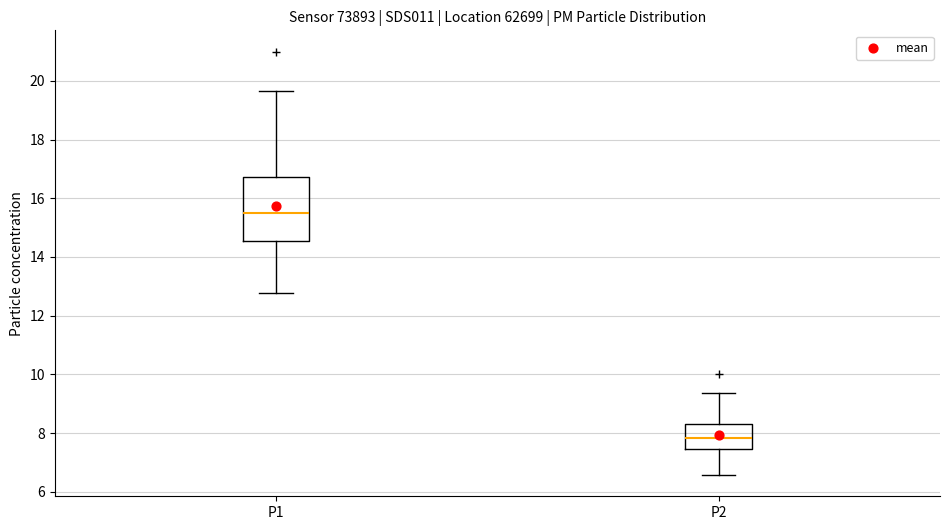

Reading left to right, transcribe this box plot: for each box, give where its median line is, the range the box spans, and where its two whiskers end, as read against the y-axis. The values are not printed on the chart, so give them approximately, as read against the axis.

P1: median 15.6, box 14.6 to 16.8, whiskers 12.8 to 19.6
P2: median 7.8, box 7.4 to 8.4, whiskers 6.6 to 9.4